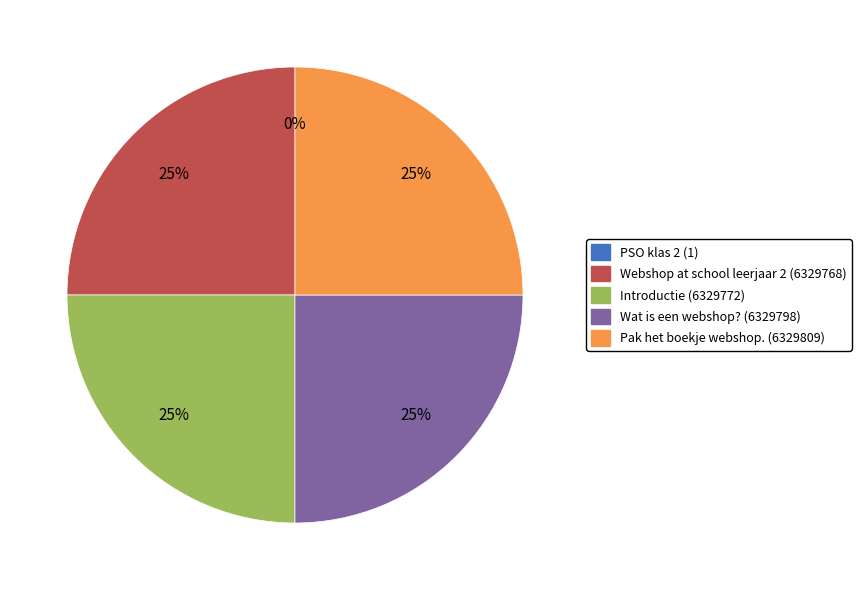

Does Introductie represent more than half of the total?

No